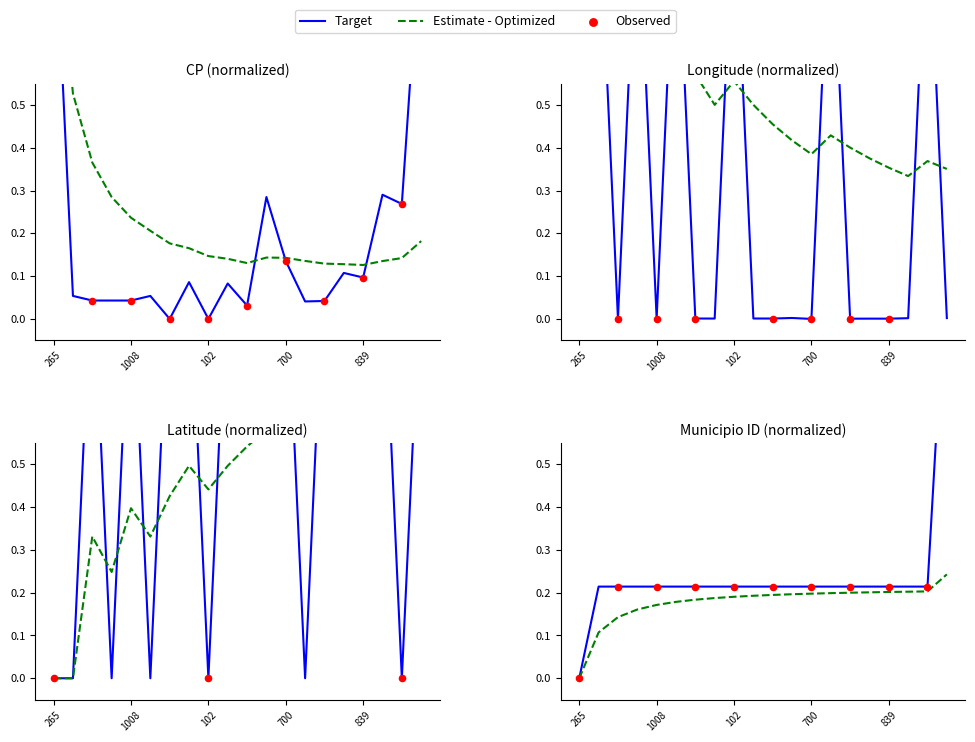

At how many categories does at least one series exceed 0?

20